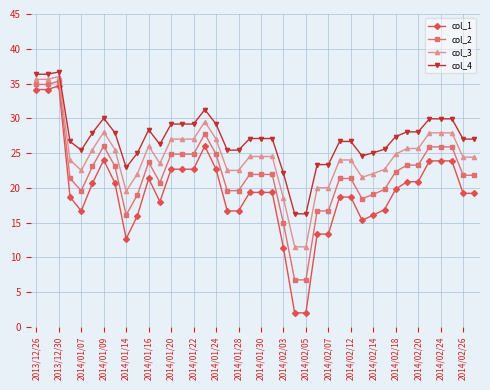

How many series are shown in this chart?

4